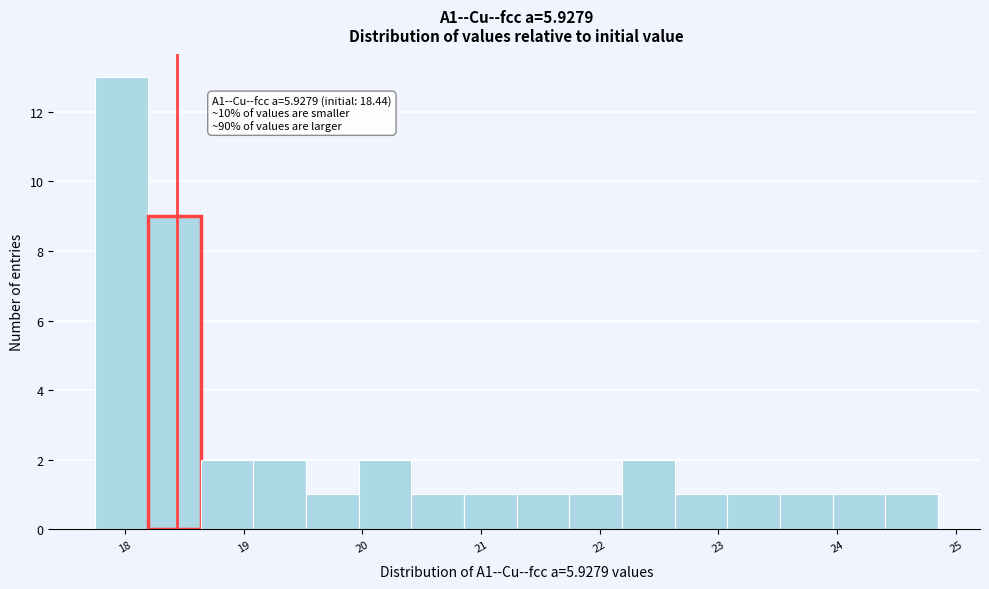

Which range on the x-axis has the tallest bar?

17.8 to 18.2